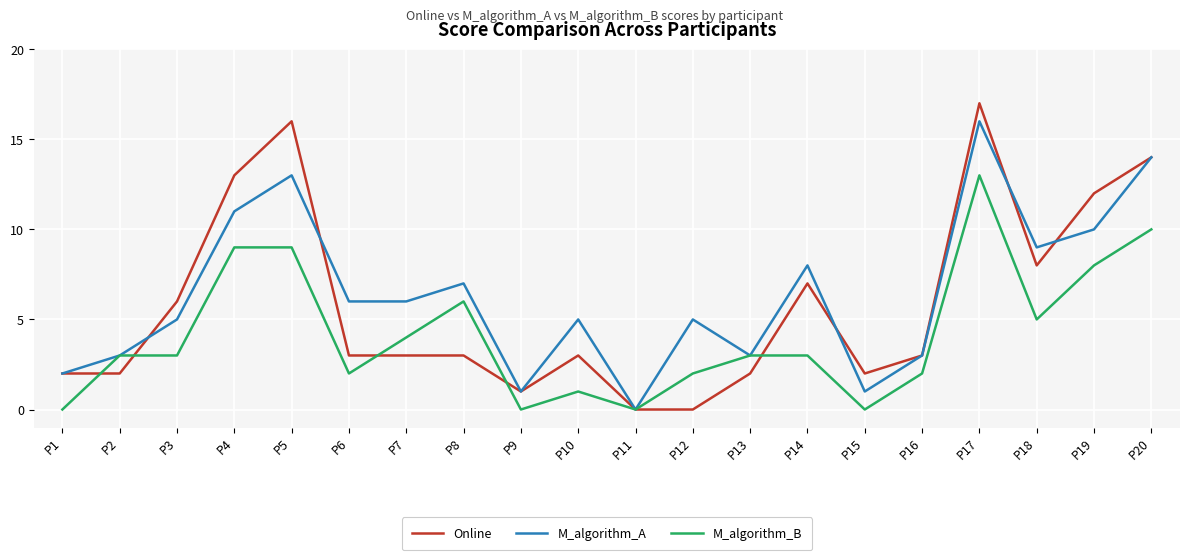

Rank the series by their maximum value, from highest to lowest.

Online, M_algorithm_A, M_algorithm_B